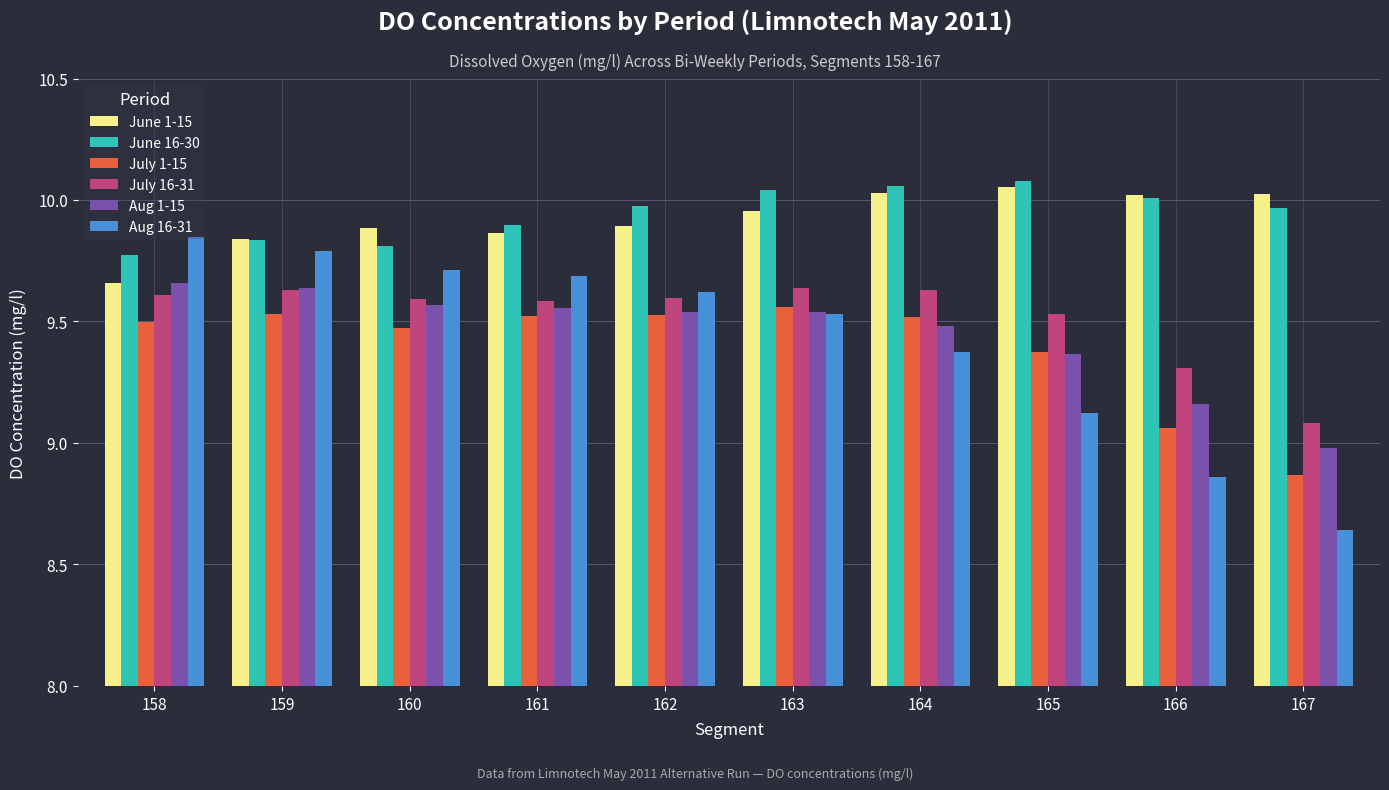

The value of Aug 16-31 at 161 is 9.7. True or false?

True